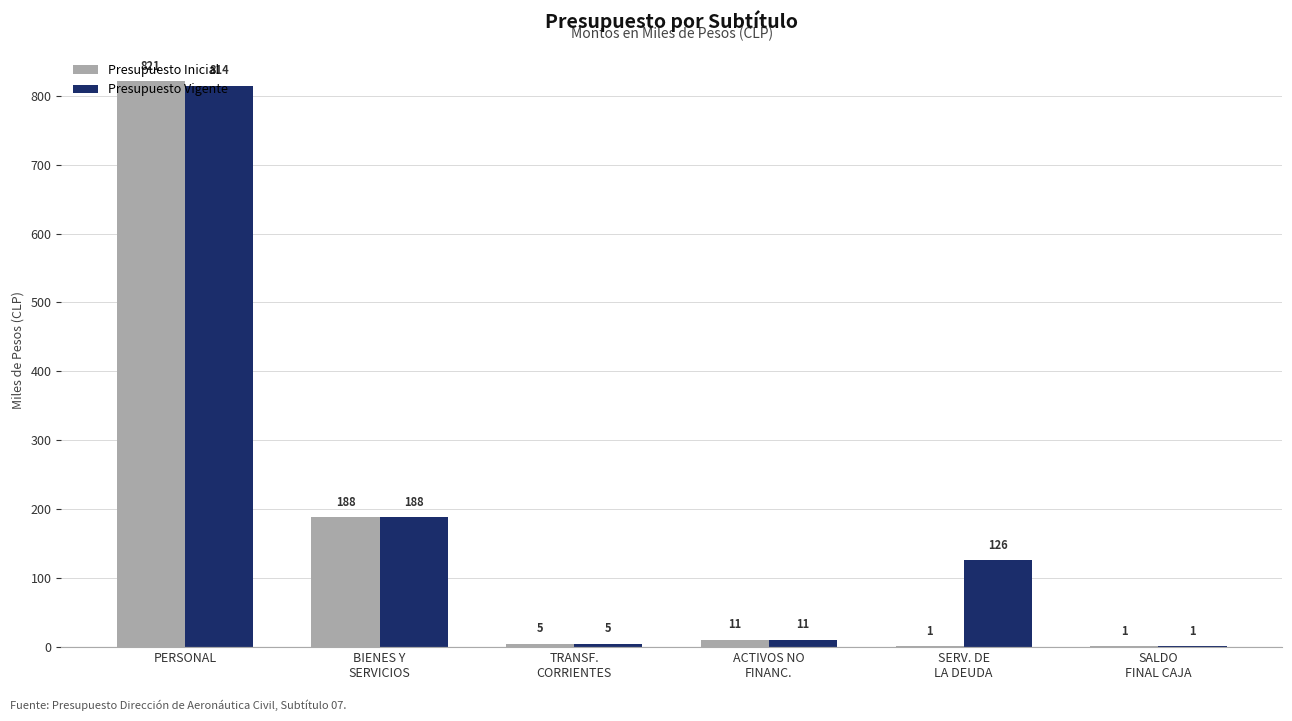

At which category does the chart reach its peak across all series?

PERSONAL